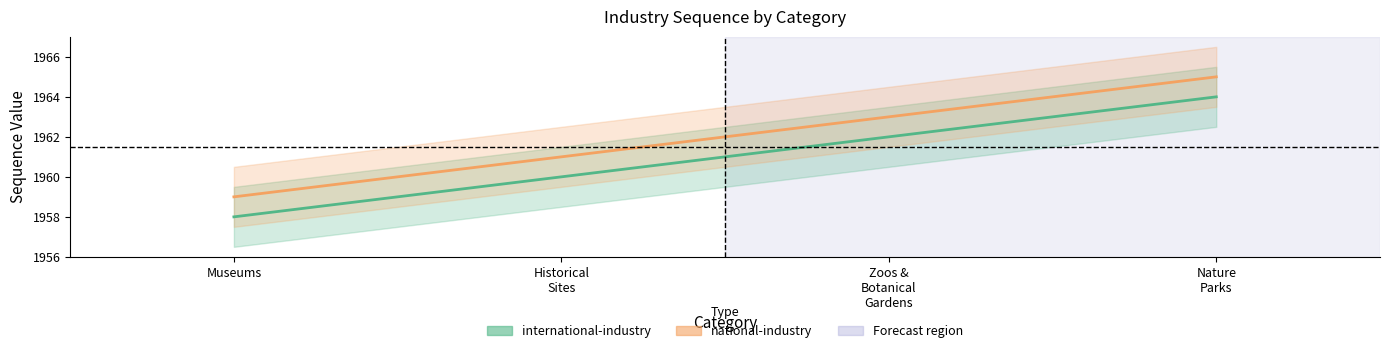

What is the total value across all series at Historical Sites?

3921